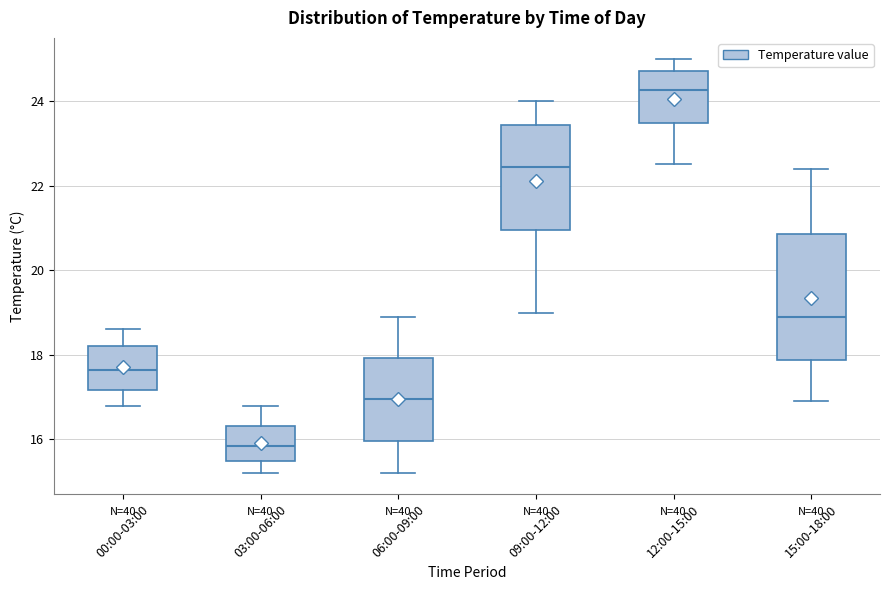

Where does the median line of the box for 15:00-18:00 sit on the y-axis? The values are not printed on the chart, so give them approximately, as read against the axis.

19.0